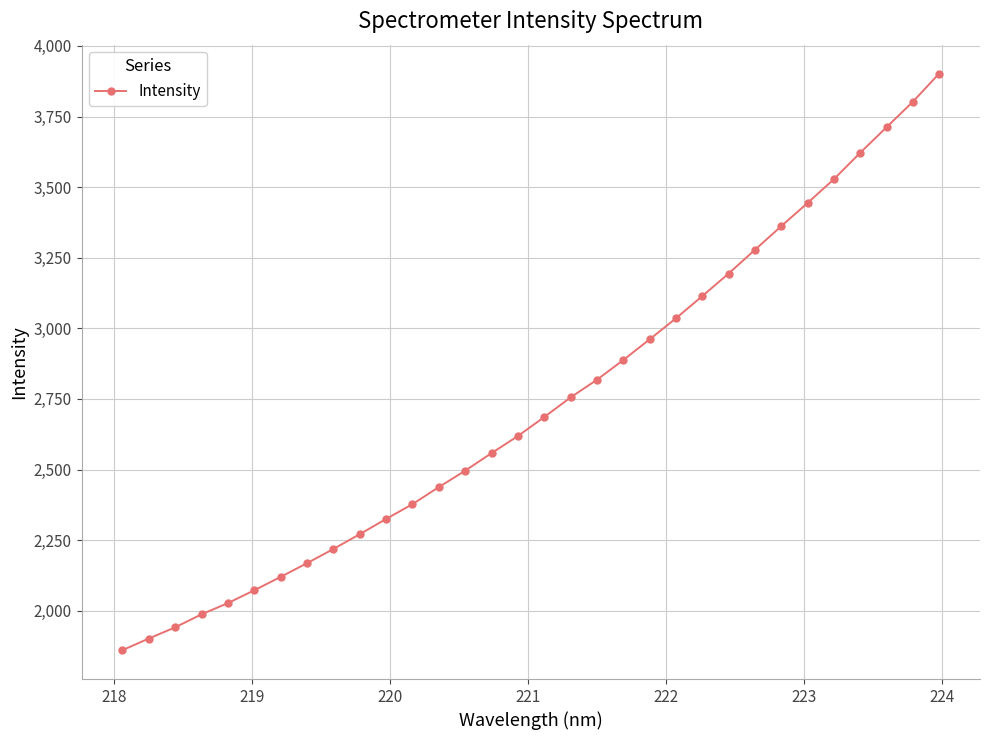

How many lines are shown in the chart?

1